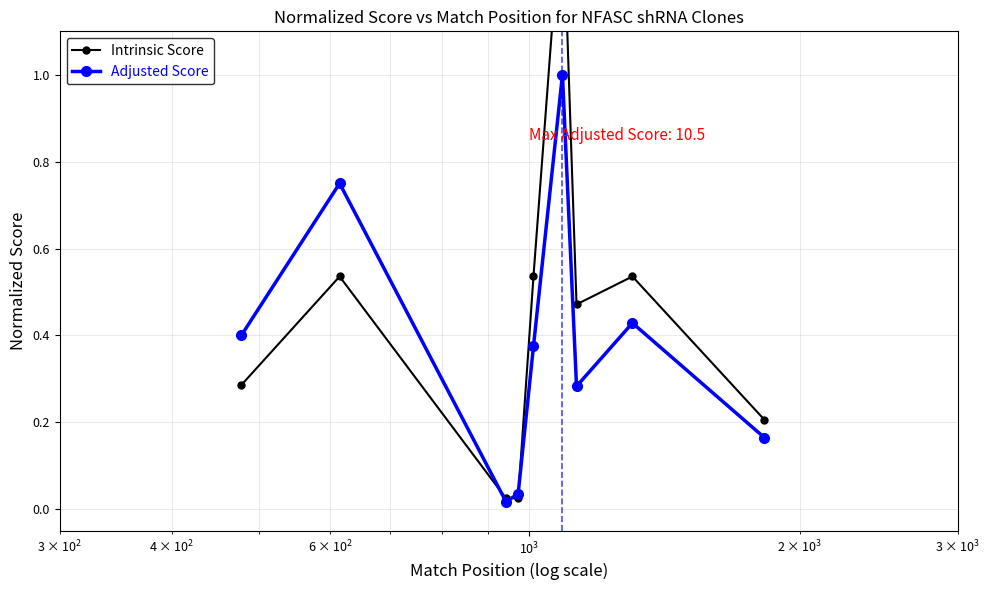

Reading right to left, list all the values displayed in this chart.

Intrinsic Score: 0.2	0.5	0.5	1.4	0.5	0.0	0.0	0.5	0.3
Adjusted Score: 0.2	0.4	0.3	1.0	0.4	0.0	0.0	0.8	0.4